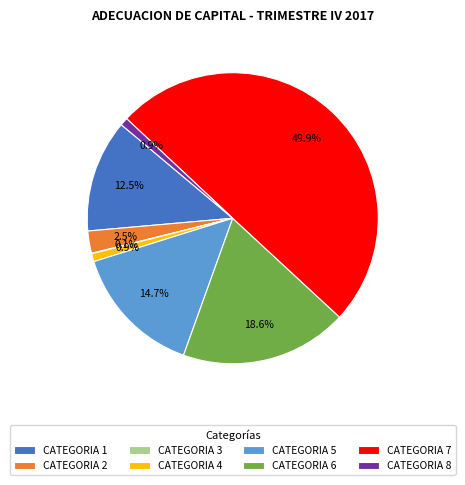

Which category has the biggest portion of the pie?

CATEGORIA 7